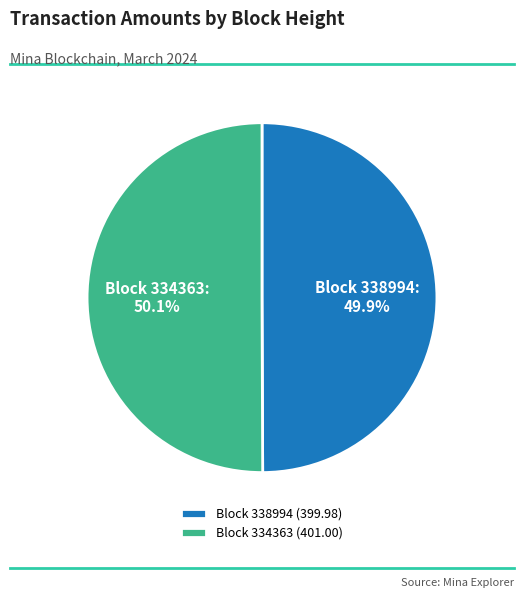

What is the ratio of the value at Block 338994 (399.98) to the value at Block 334363 (401.00)?

1.0